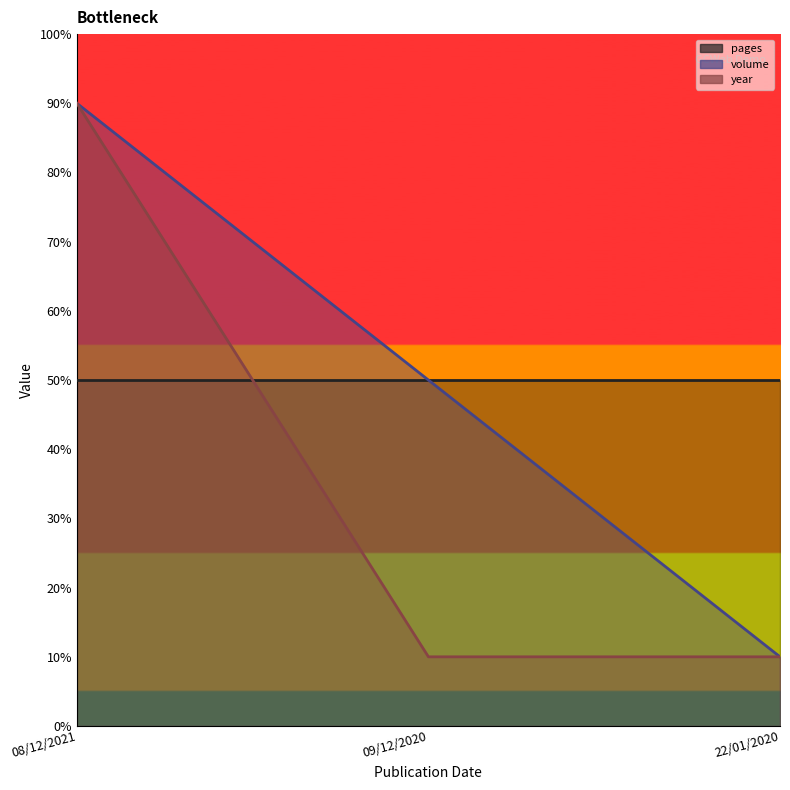

How many volume values are between 10 and 90?

3